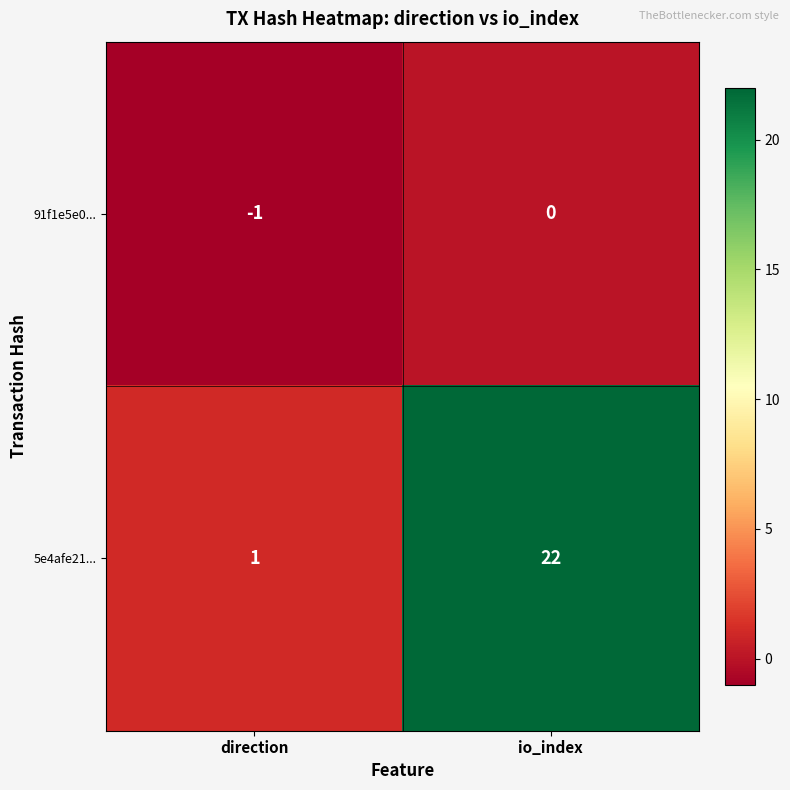

Which series changed the most between direction and io_index?

5e4afe21...